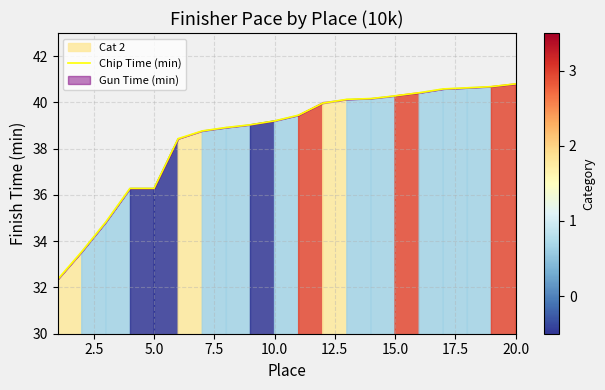

What is the difference between the maximum and minimum values?

8.4